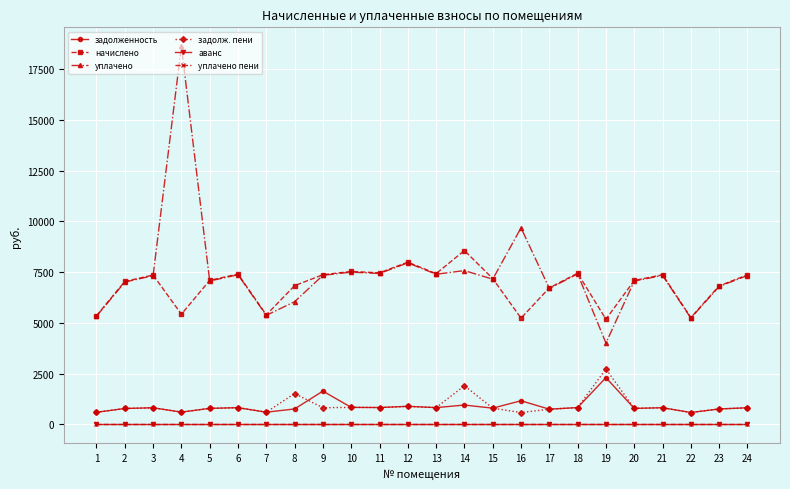

How many categories are shown in the chart?

24